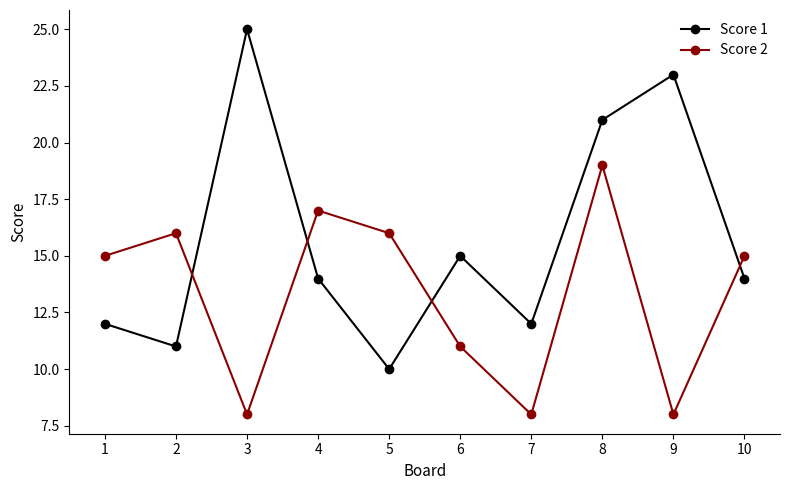

Which series changed the most between 2 and 10?

Score 1